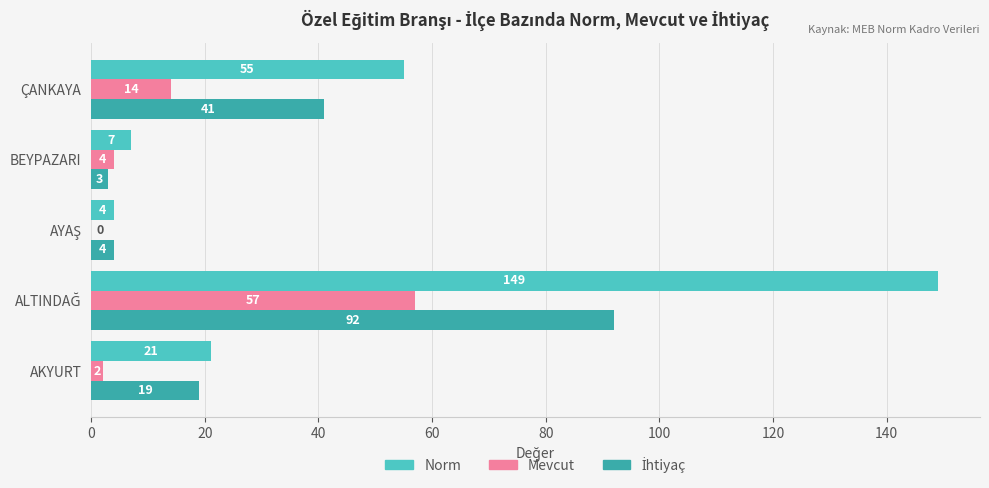

Which series has the largest total across all categories?

Norm